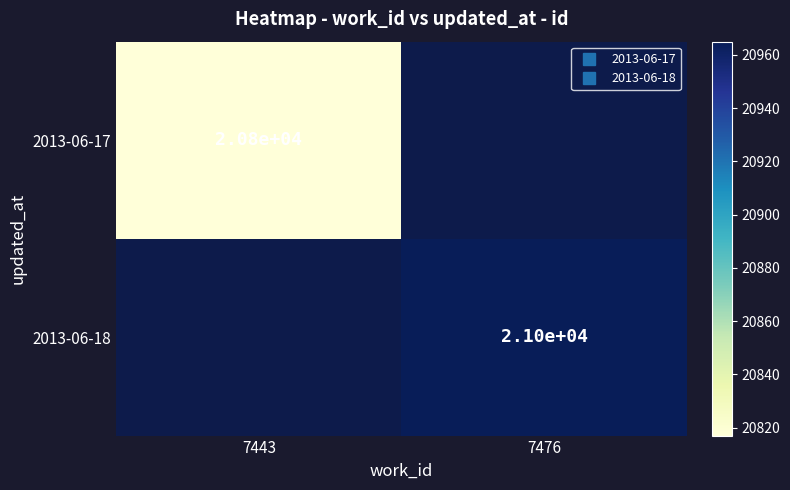

Is the value of 2013-06-18 at 7443 greater than the value of 2013-06-17 at 7476?

No